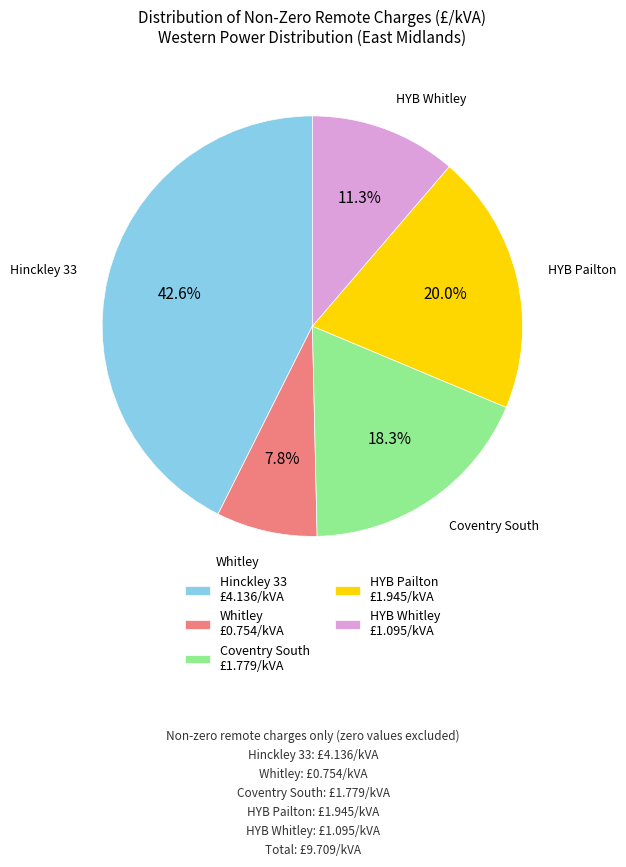

Count the number of slices in the pie.

5